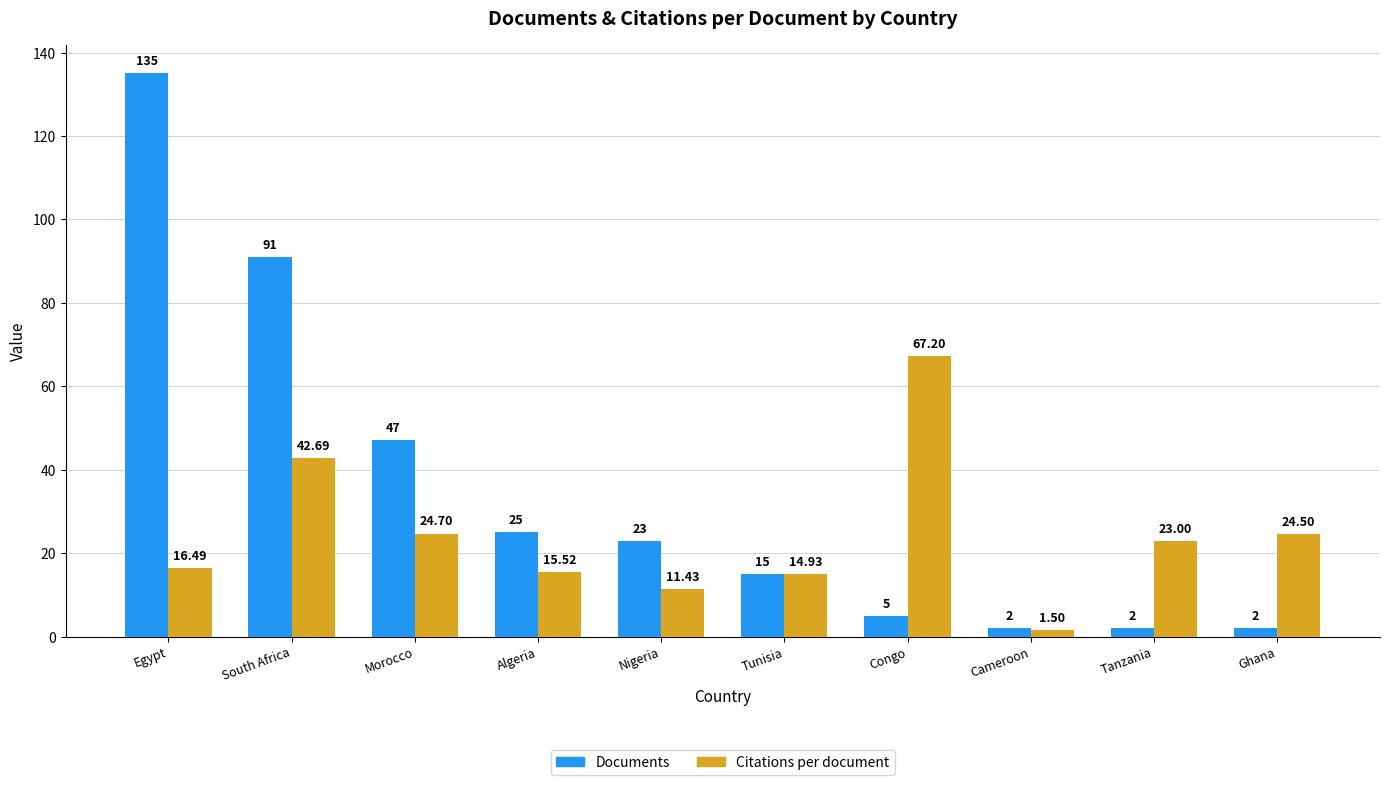

What position from the right is Congo?

4